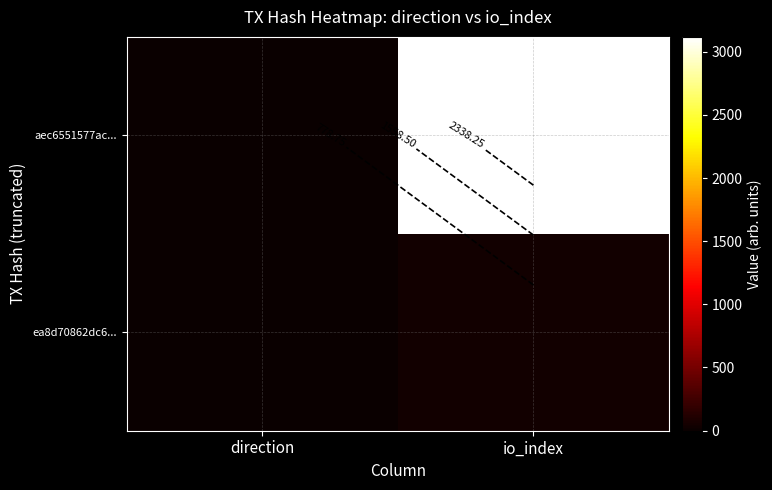

Which has a higher value, direction or io_index?

io_index